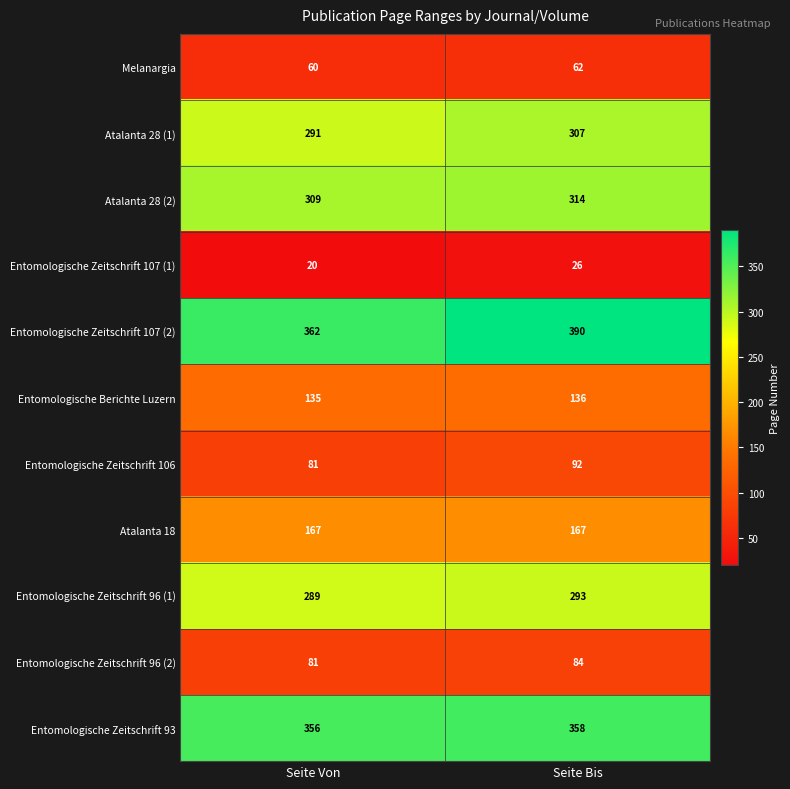

Reading right to left, transcribe all the data shown in this chart.

Melanargia: 62	60
Atalanta 28 (1): 307	291
Atalanta 28 (2): 314	309
Entomologische Zeitschrift 107 (1): 26	20
Entomologische Zeitschrift 107 (2): 390	362
Entomologische Berichte Luzern: 136	135
Entomologische Zeitschrift 106: 92	81
Atalanta 18: 167	167
Entomologische Zeitschrift 96 (1): 293	289
Entomologische Zeitschrift 96 (2): 84	81
Entomologische Zeitschrift 93: 358	356